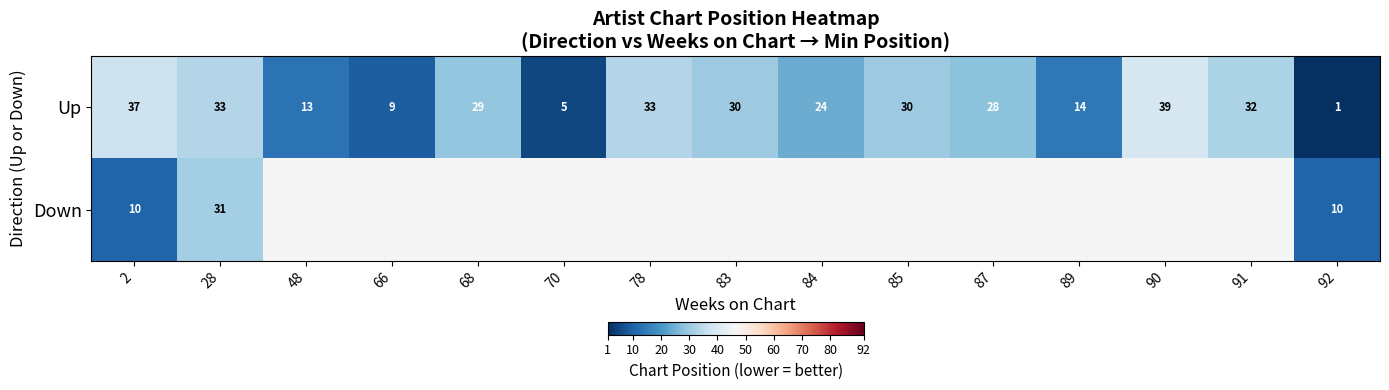

What is the difference between the second highest and minimum values in the Up series?

36